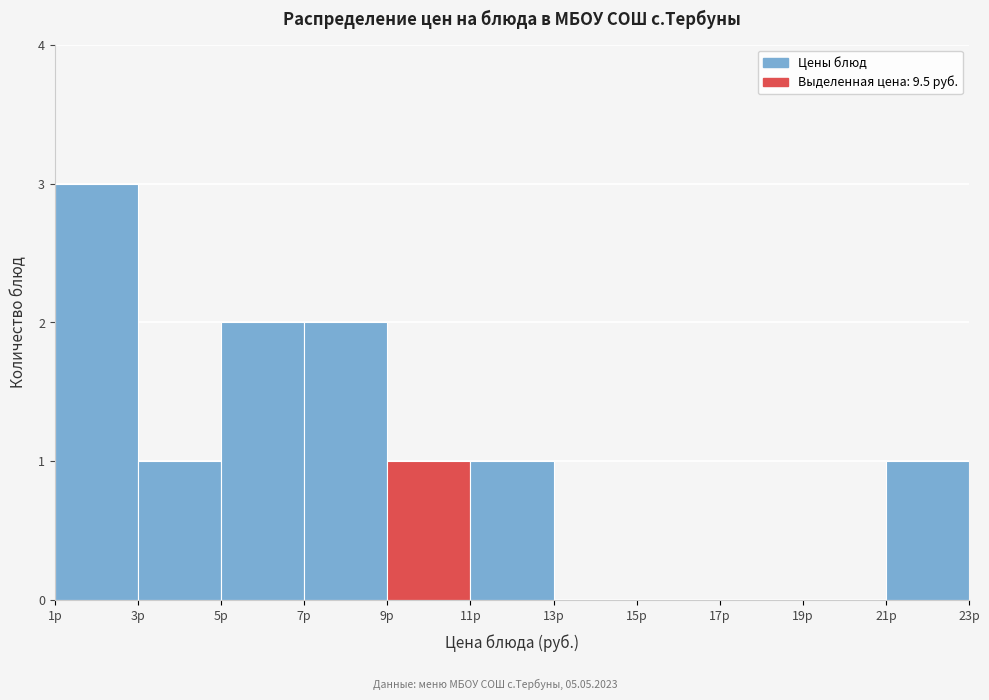

What is the height of the bar covering 21 to 23 on the x-axis? The values are not printed on the chart, so give them approximately, as read against the axis.

1